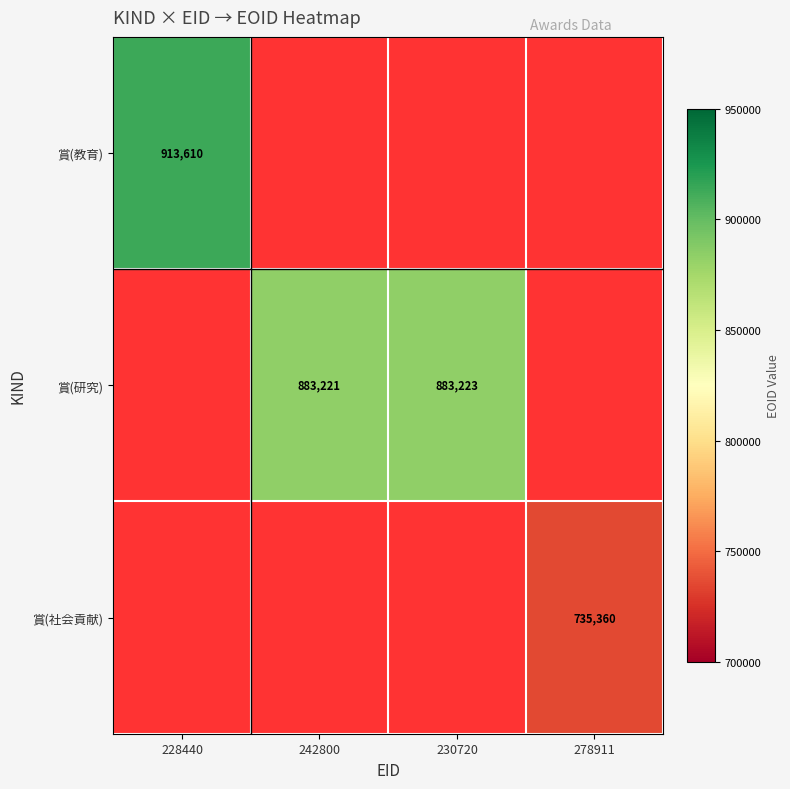

True or false: 賞(社会貢献) has a value of 1275474 at 278911.

False